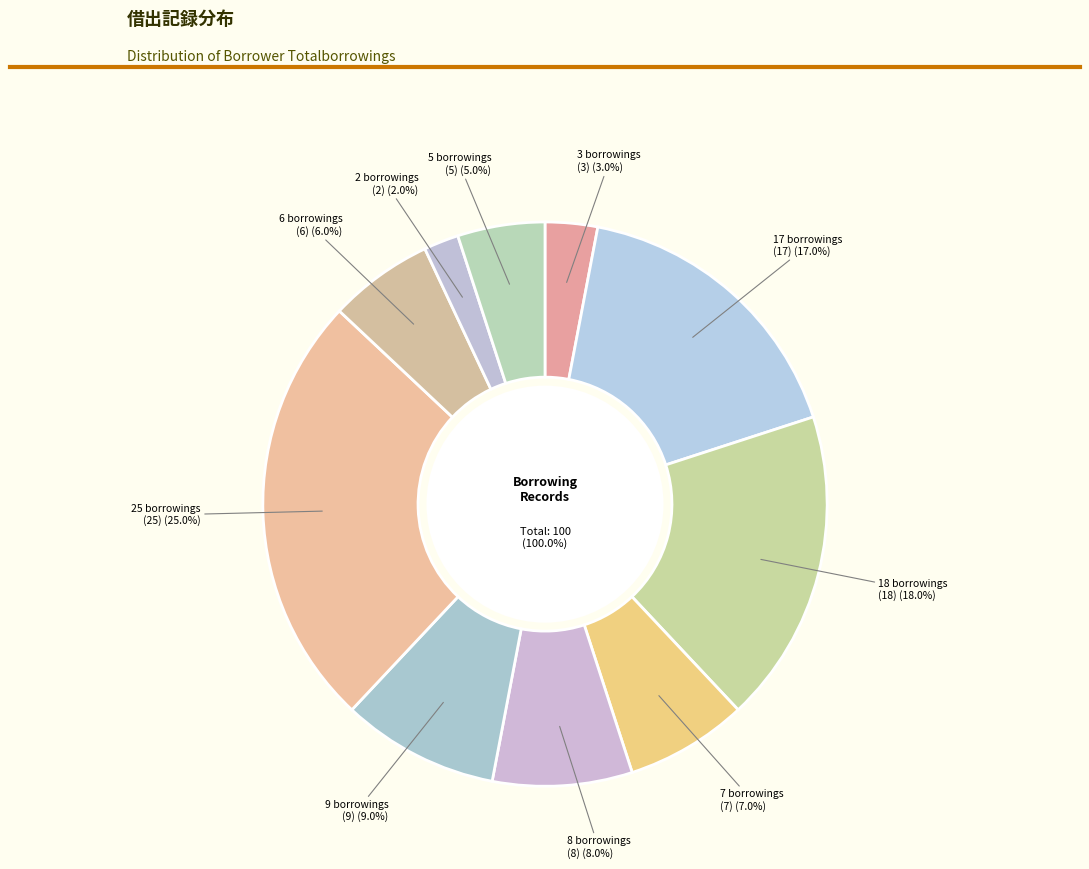

Which slice is the largest?

Borrower 1 totalborrowings 25